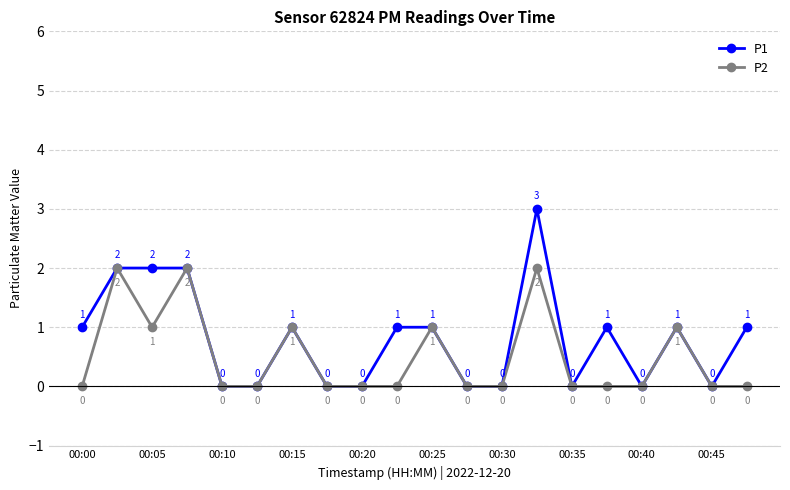

True or false: P2 has more than 2 points higher than both neighbors.

True